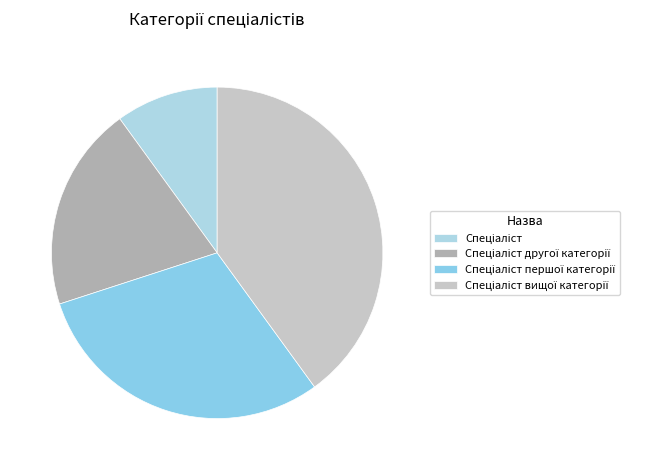

The Спеціаліст другої категорії slice represents 13% of the pie. True or false?

False